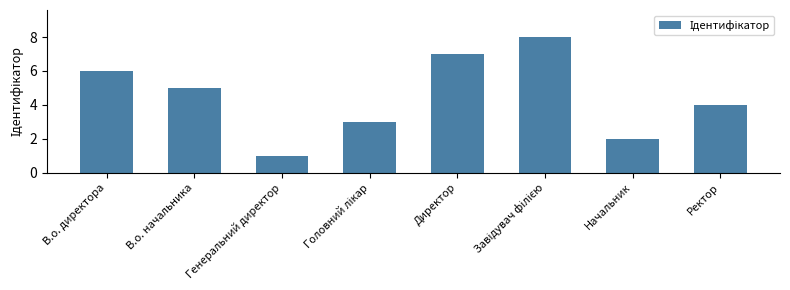

What is the value of the 6th bar from the left?

8